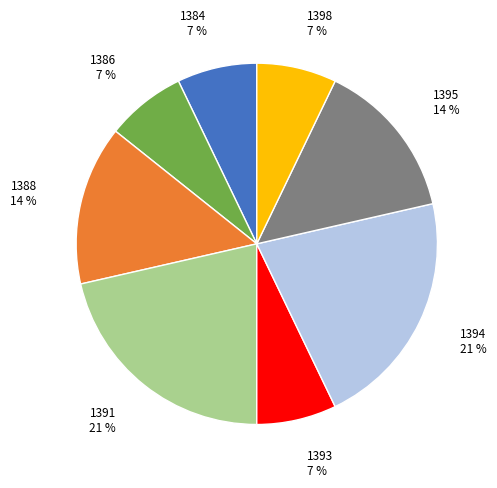

Is there a majority slice in this chart?

No